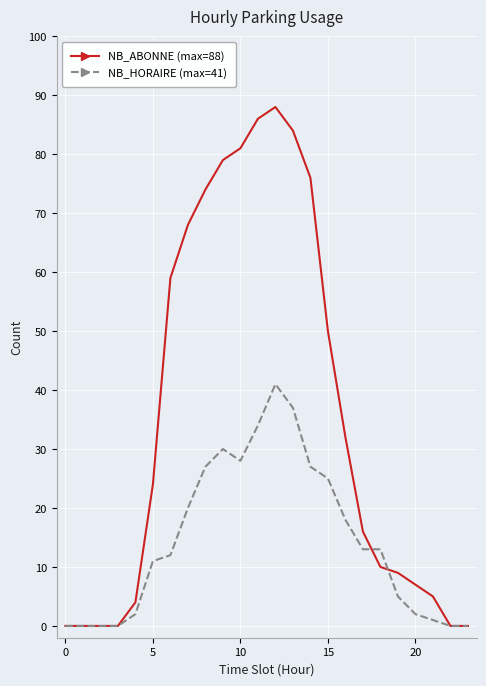

What is the greatest value displayed?

88